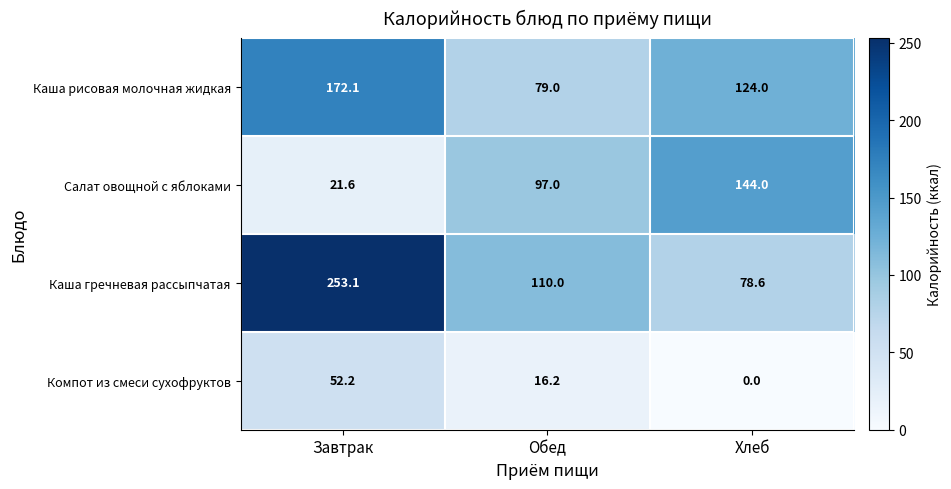

List the labels in order of Каша гречневая рассыпчатая value, smallest first.

Хлеб, Обед, Завтрак